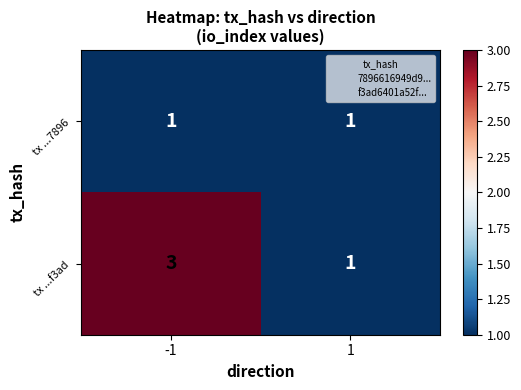

What is the sum of the tx ...f3ad values at -1 and 1?

4